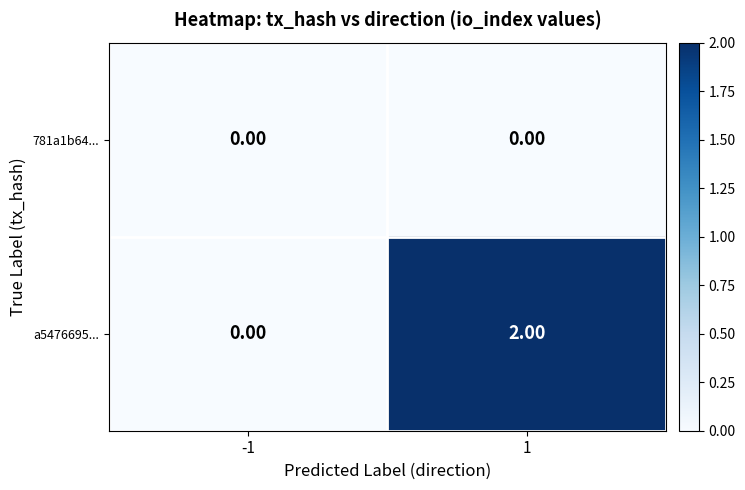

What is the spread (max minus min) of values at 1?

2